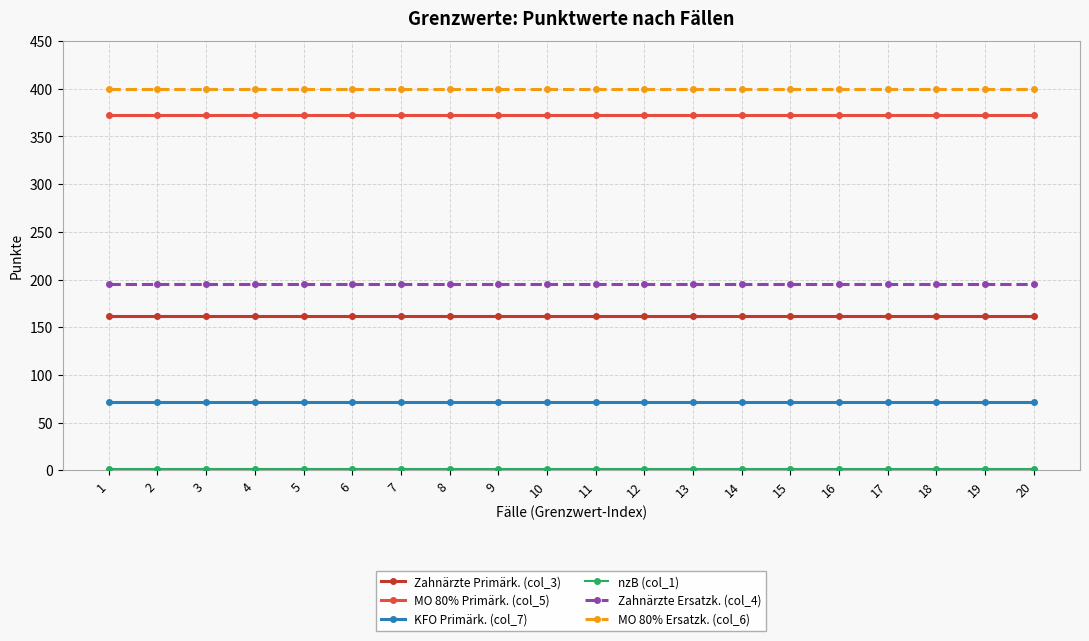

What is the maximum value shown in the chart?

399.5